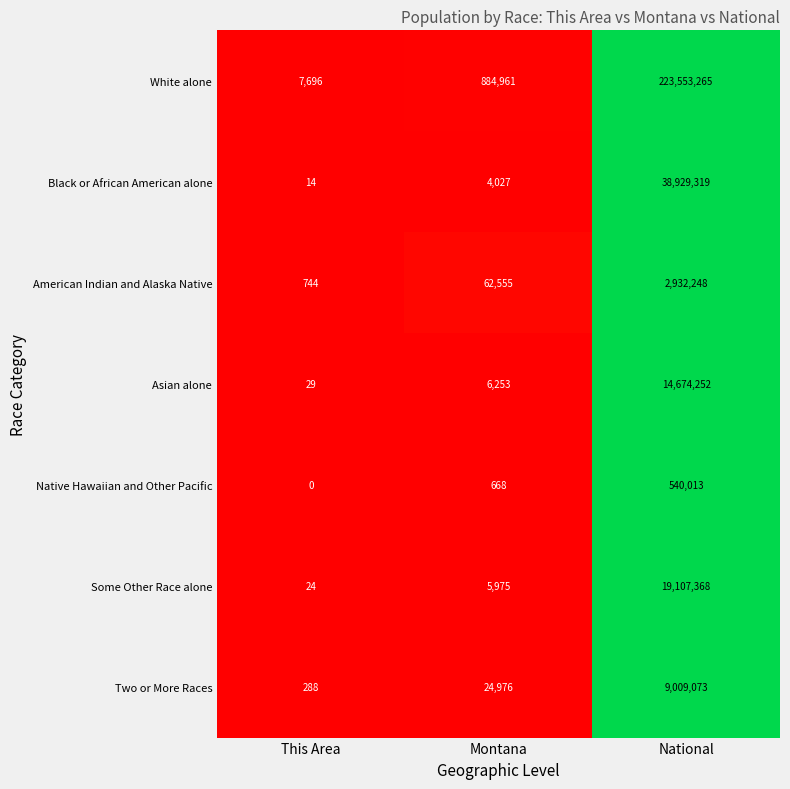

Which series changed the most between This Area and National?

White alone